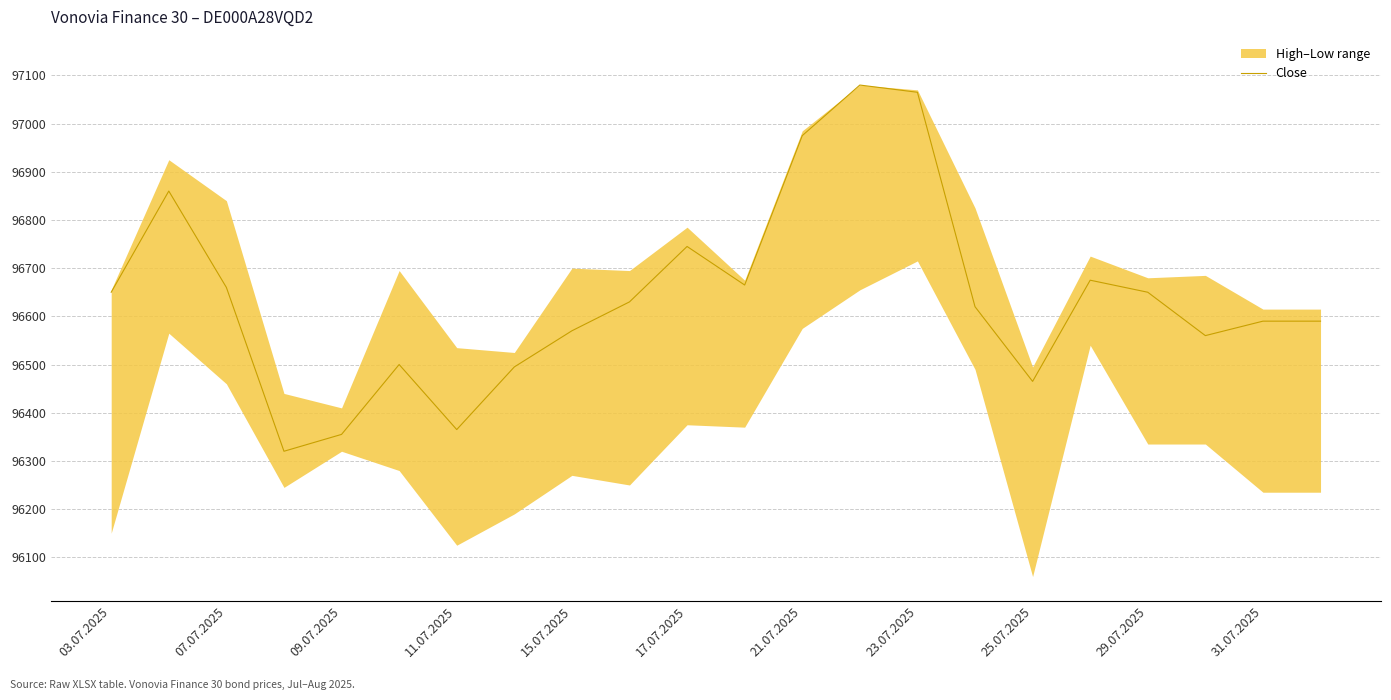

What is the sum of all values?

2126085